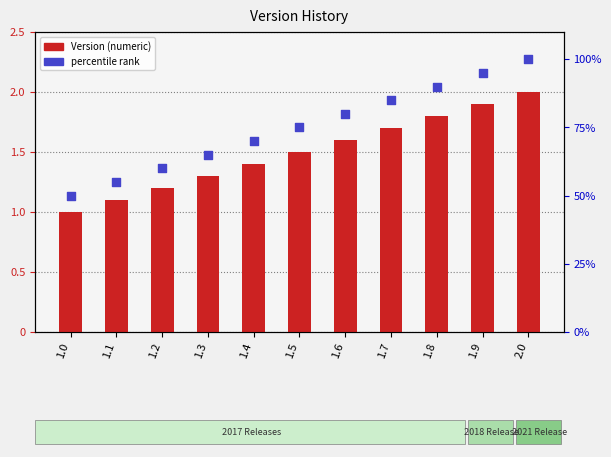

What are all the series names shown in the legend?

Version (numeric), percentile rank